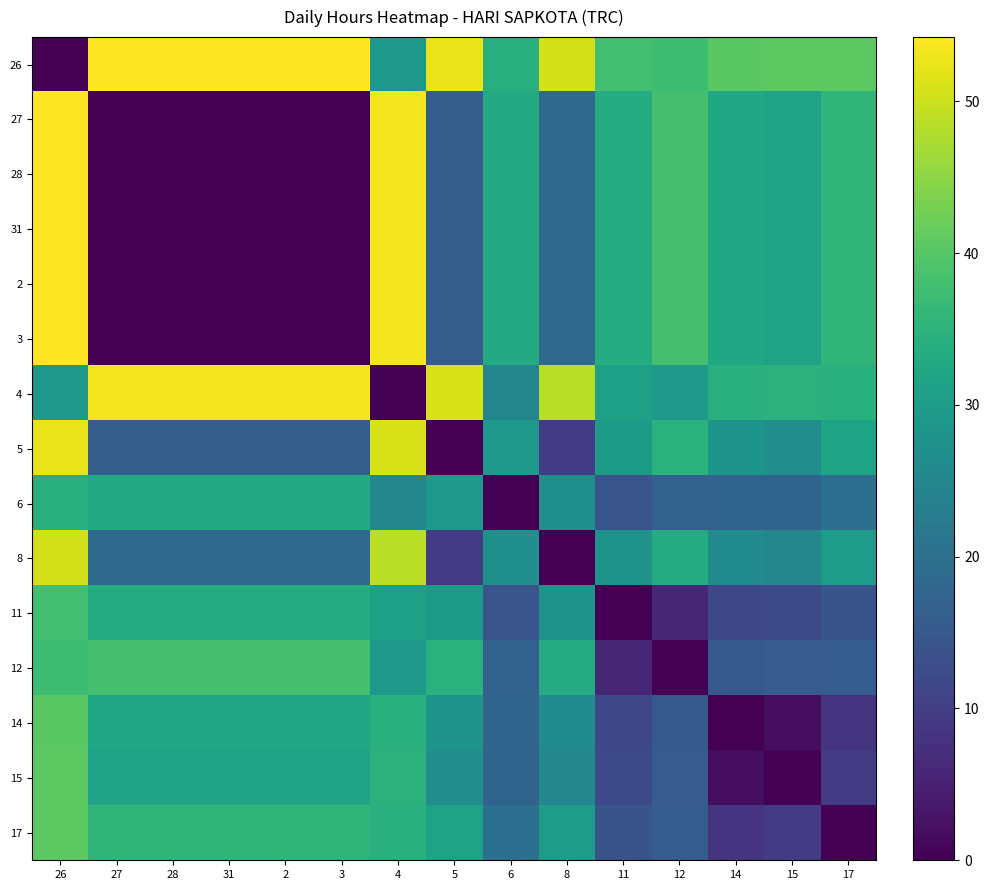

Count the number of data series in this chart.

15